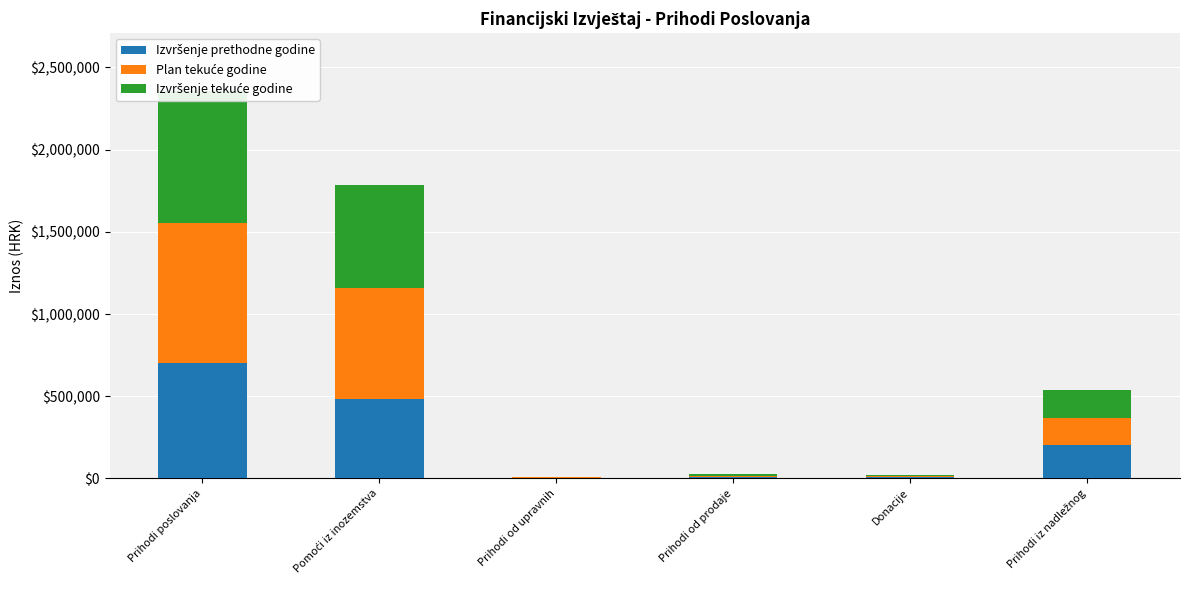

Rank the series by their average value, from lowest to highest.

Izvršenje prethodne godine, Izvršenje tekuće godine, Plan tekuće godine